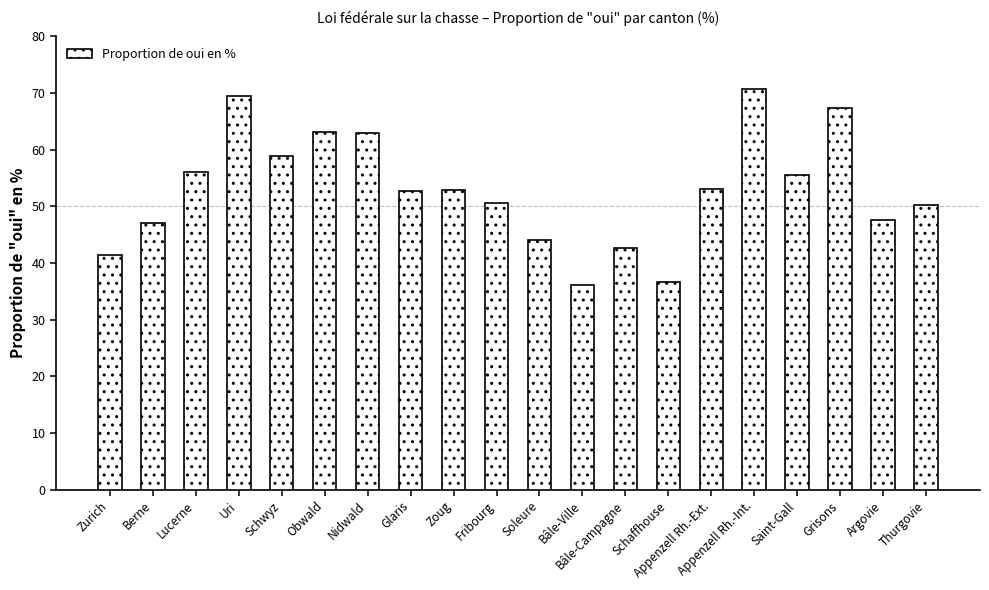

How many bars are there in total?

20